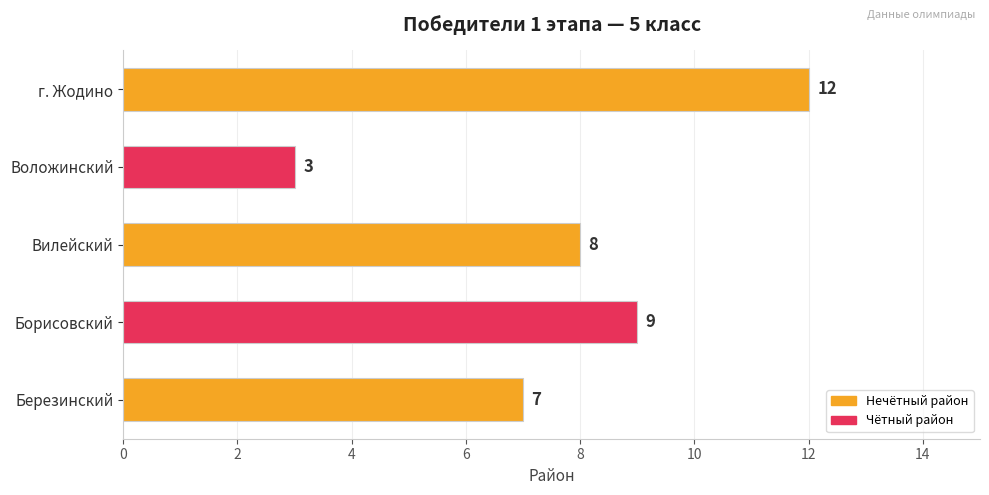

At which category does the chart reach its peak across all series?

г. Жодино